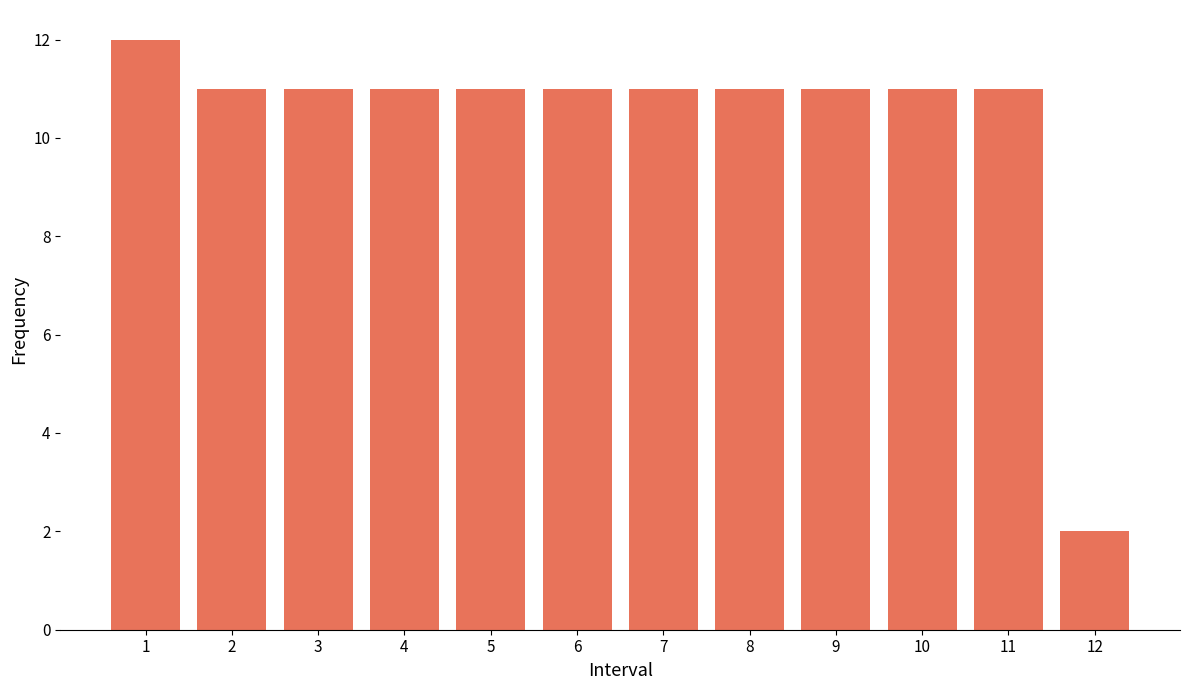

Reading right to left, list all the values displayed in this chart.

12=2	11=11	10=11	9=11	8=11	7=11	6=11	5=11	4=11	3=11	2=11	1=12